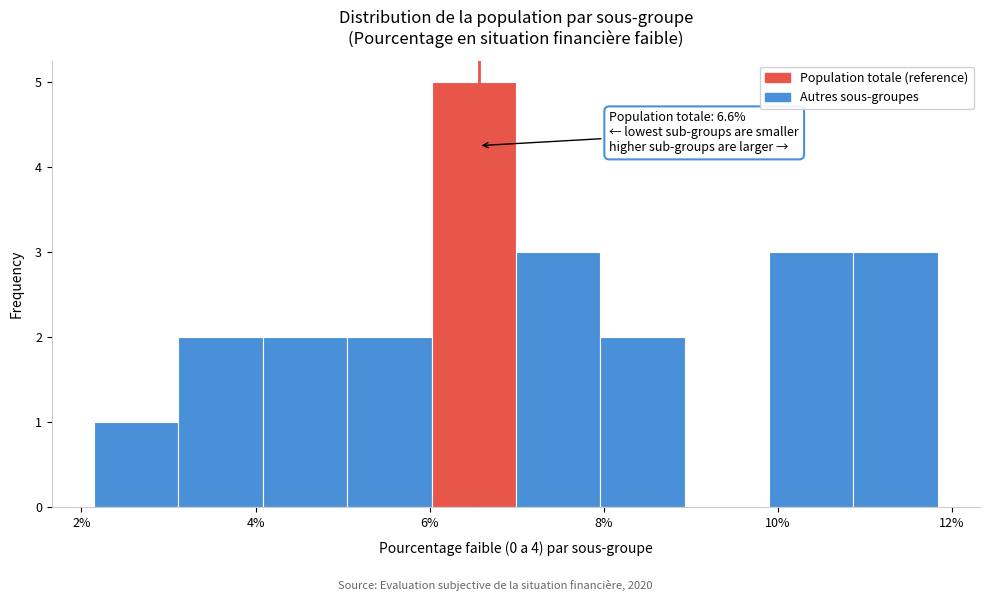

Over which range of the x-axis is the bar tallest?

6.0 to 7.0